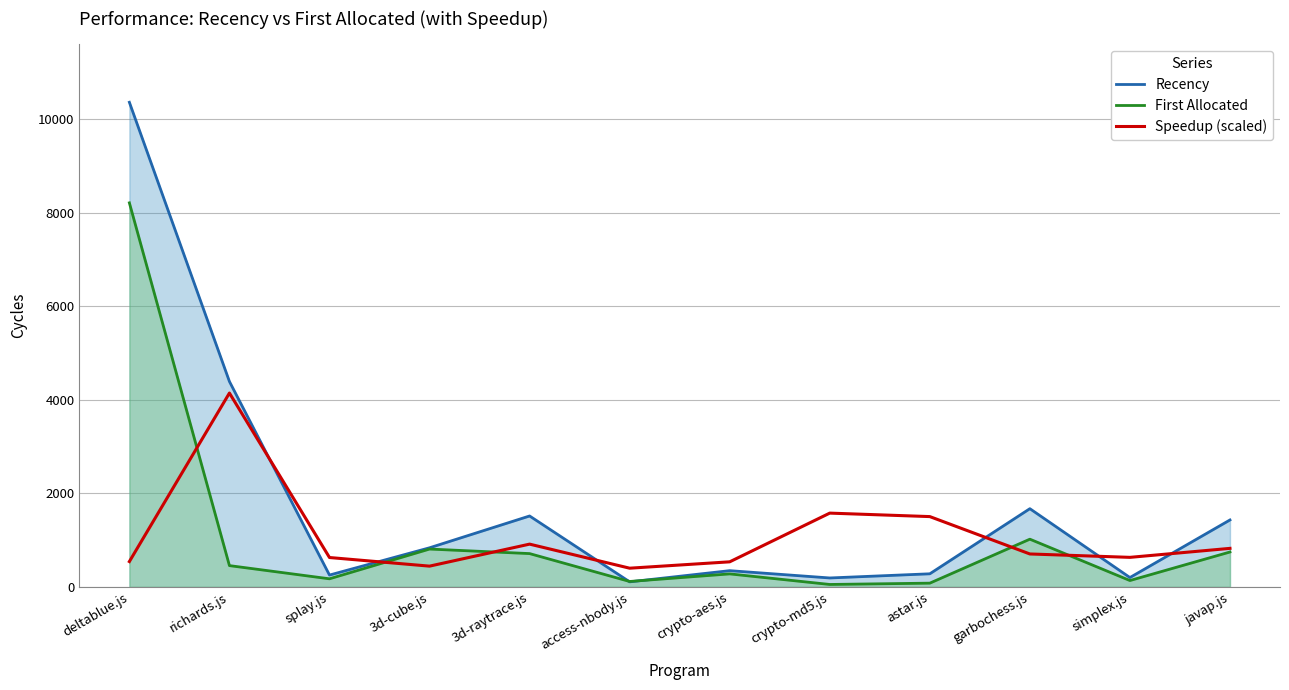

The value of First Allocated at garbochess.js is 558.3. True or false?

False